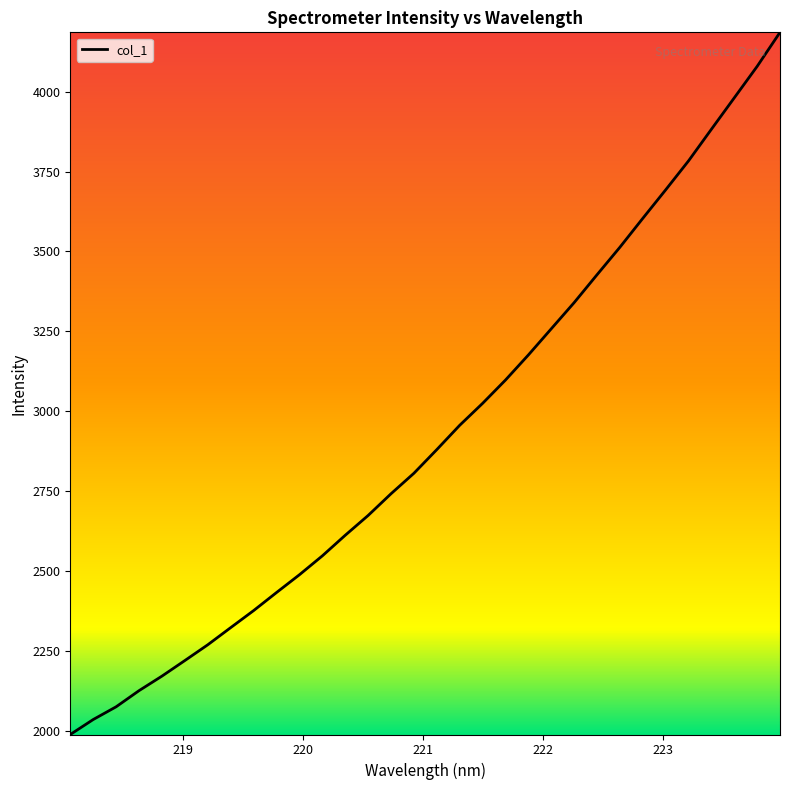

What is the difference between the maximum and minimum values?

2197.0